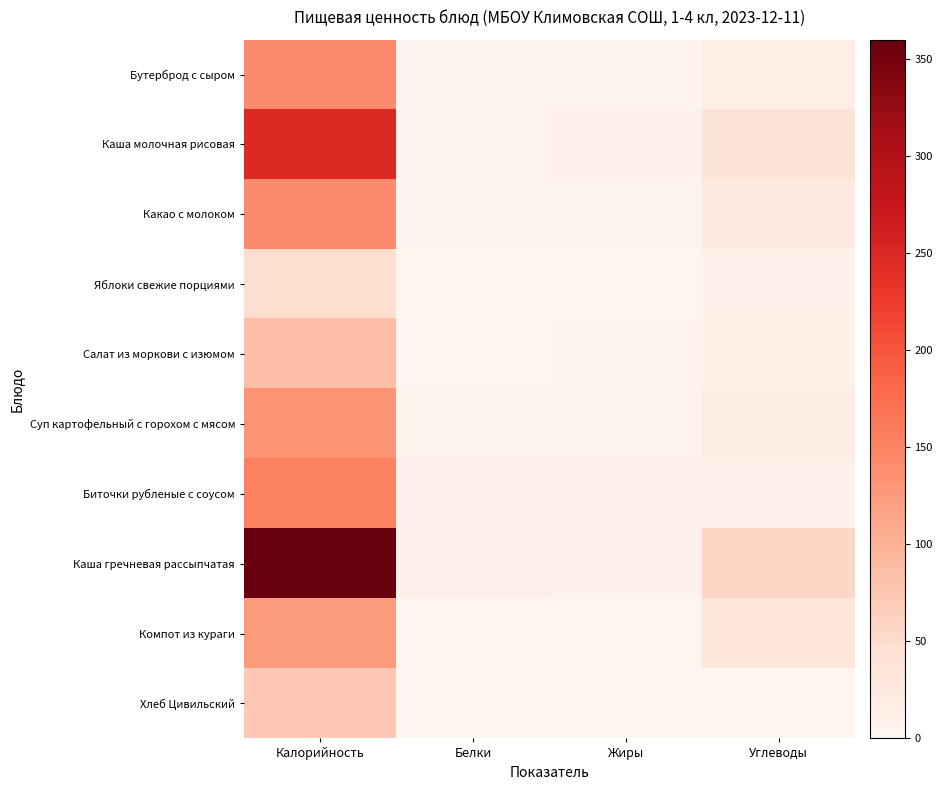

Which has a higher value, Калорийность or Углеводы?

Калорийность